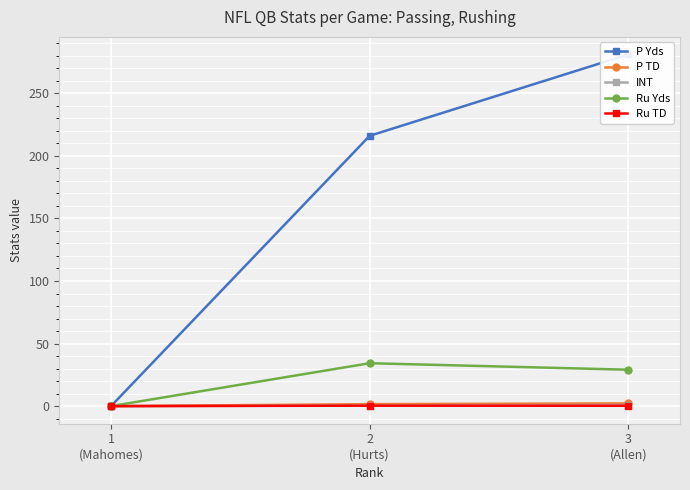

Which series changed the most between 2
(Hurts) and 3
(Allen)?

P Yds